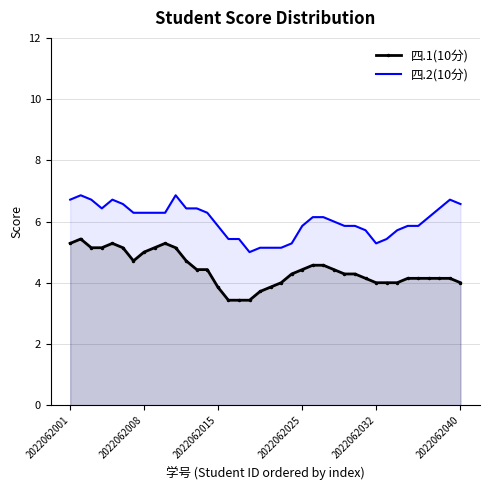

Which series has the largest range (max minus min)?

四.1(10分)